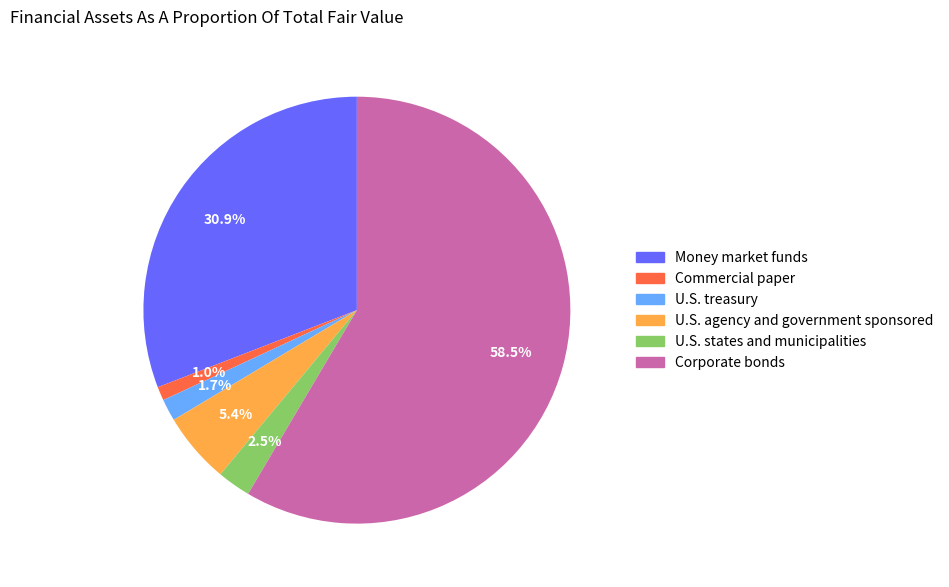

Between U.S. treasury and Money market funds, which is larger?

Money market funds